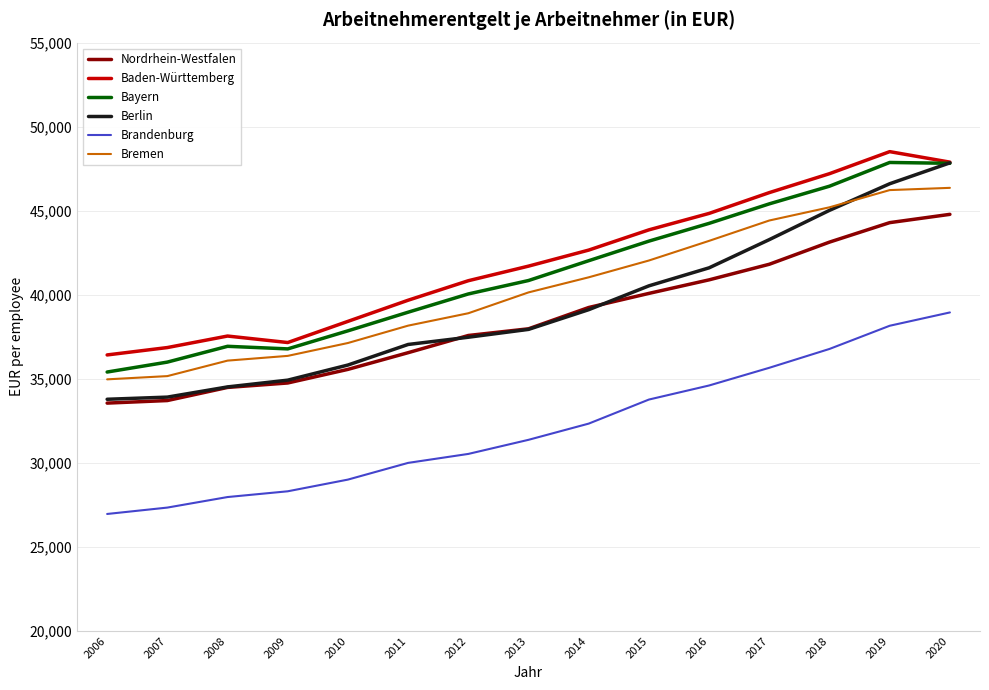

Is the value of Nordrhein-Westfalen at 2018 greater than the value of Baden-Württemberg at 2016?

No